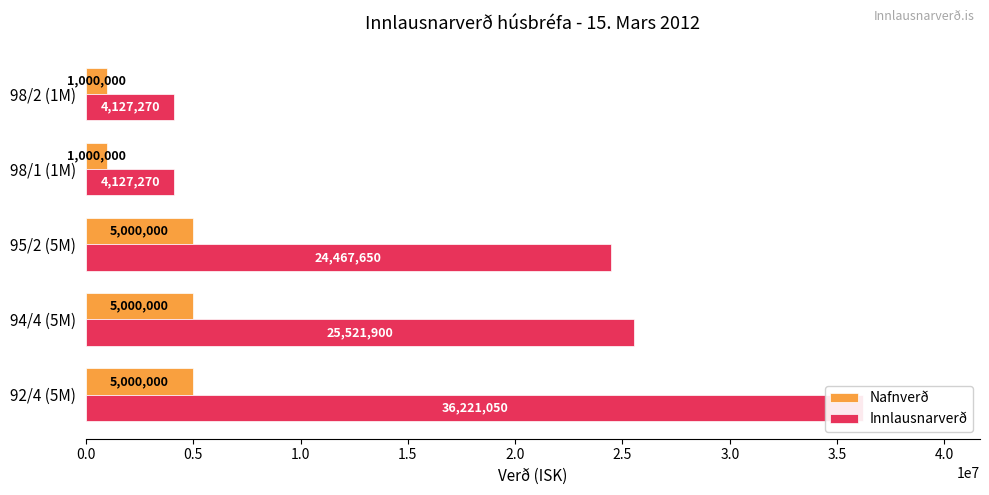

Reading right to left, extract all data points from this chart.

Nafnverð: 1000000	1000000	5000000	5000000	5000000
Innlausnarverð: 4127270	4127270	24467650	25521900	36221050